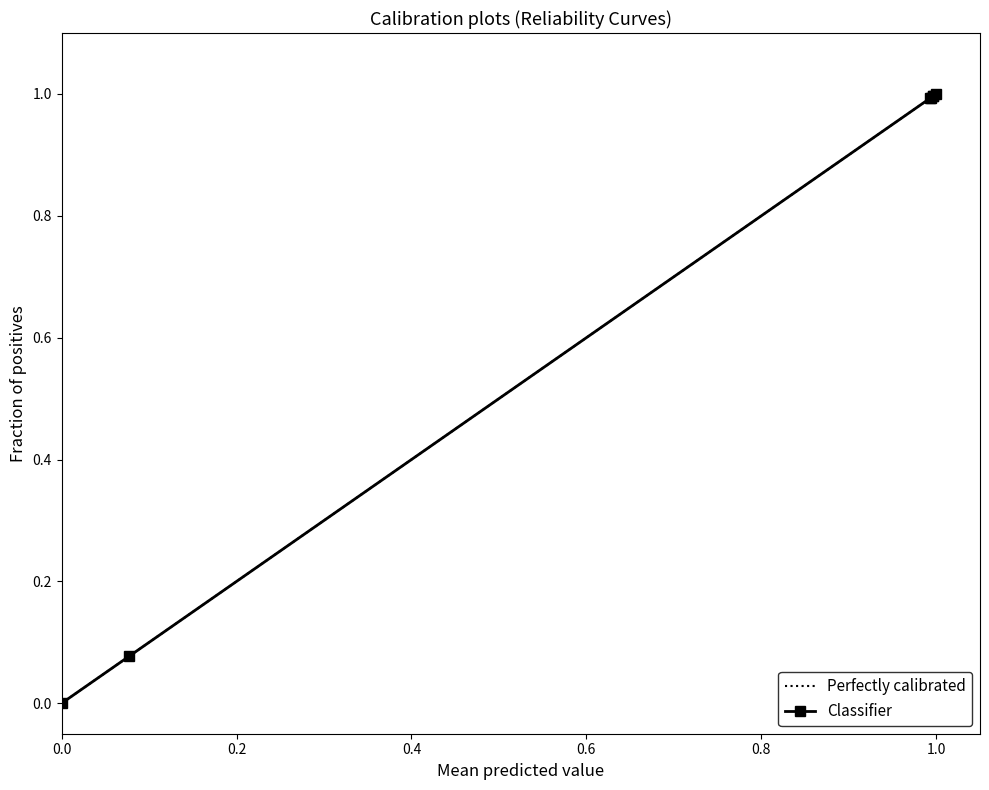

Which category has the highest value in the Perfectly calibrated series?

1.0